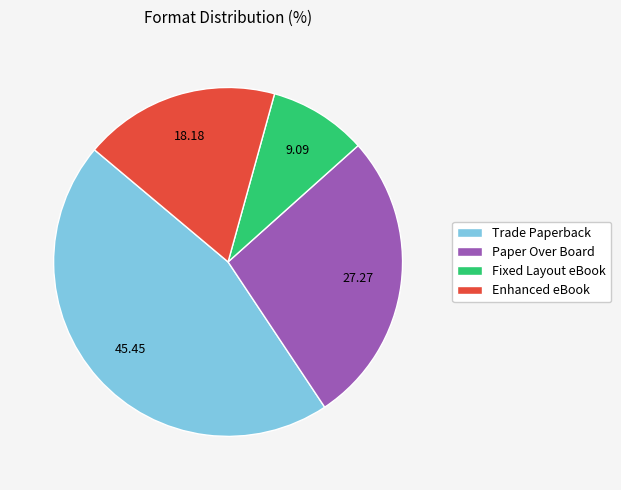

Between Fixed Layout eBook and Paper Over Board, which is larger?

Paper Over Board